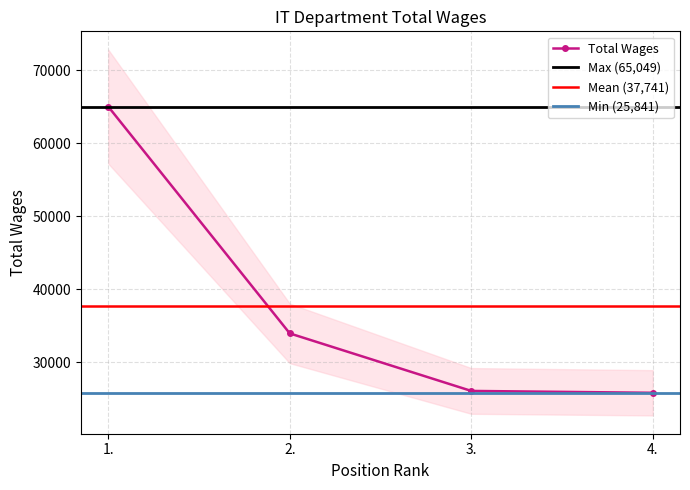

How many data points does each series have?

4